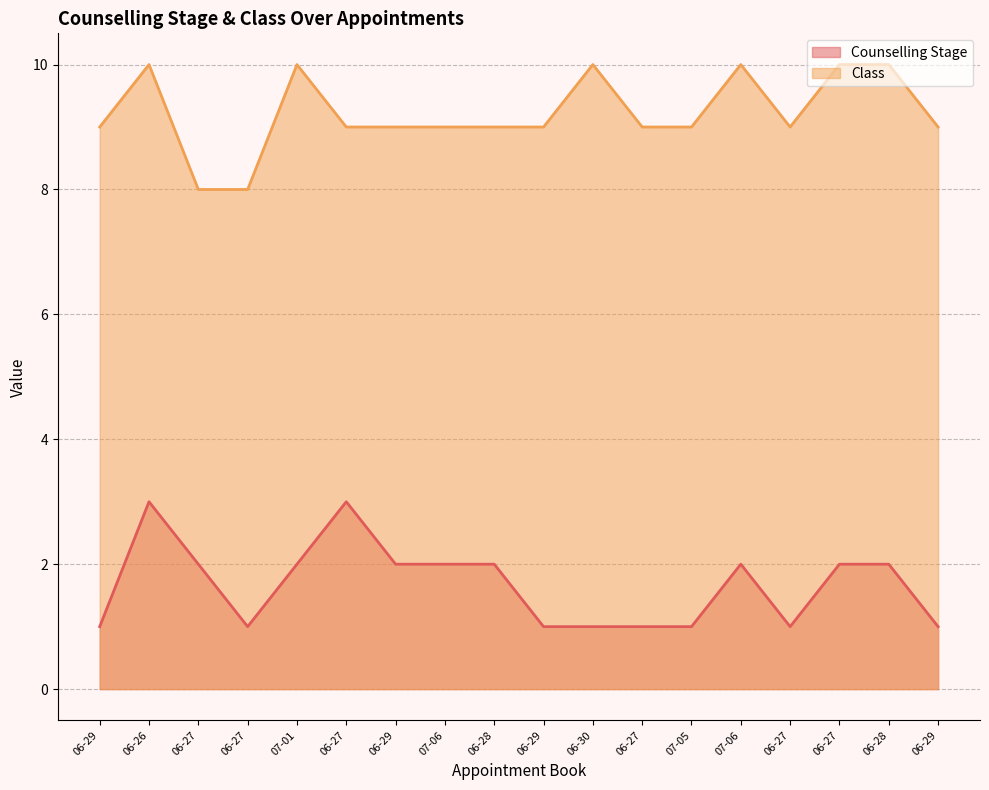

Which category has the highest value in the Class series?

06-26